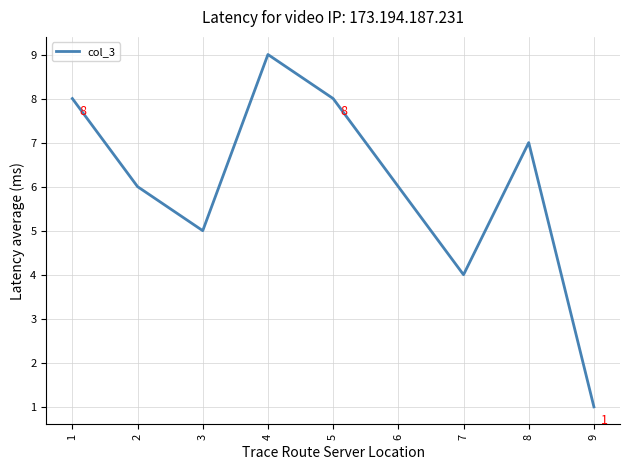

Which label corresponds to the smallest value in the chart?

9